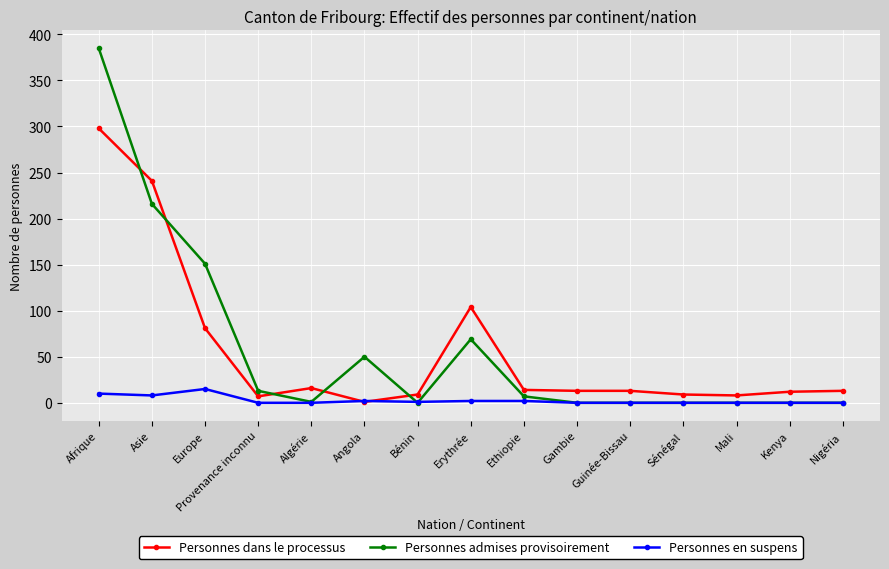

What is the value of the Personnes dans le processus point at the 15th from the left?

13